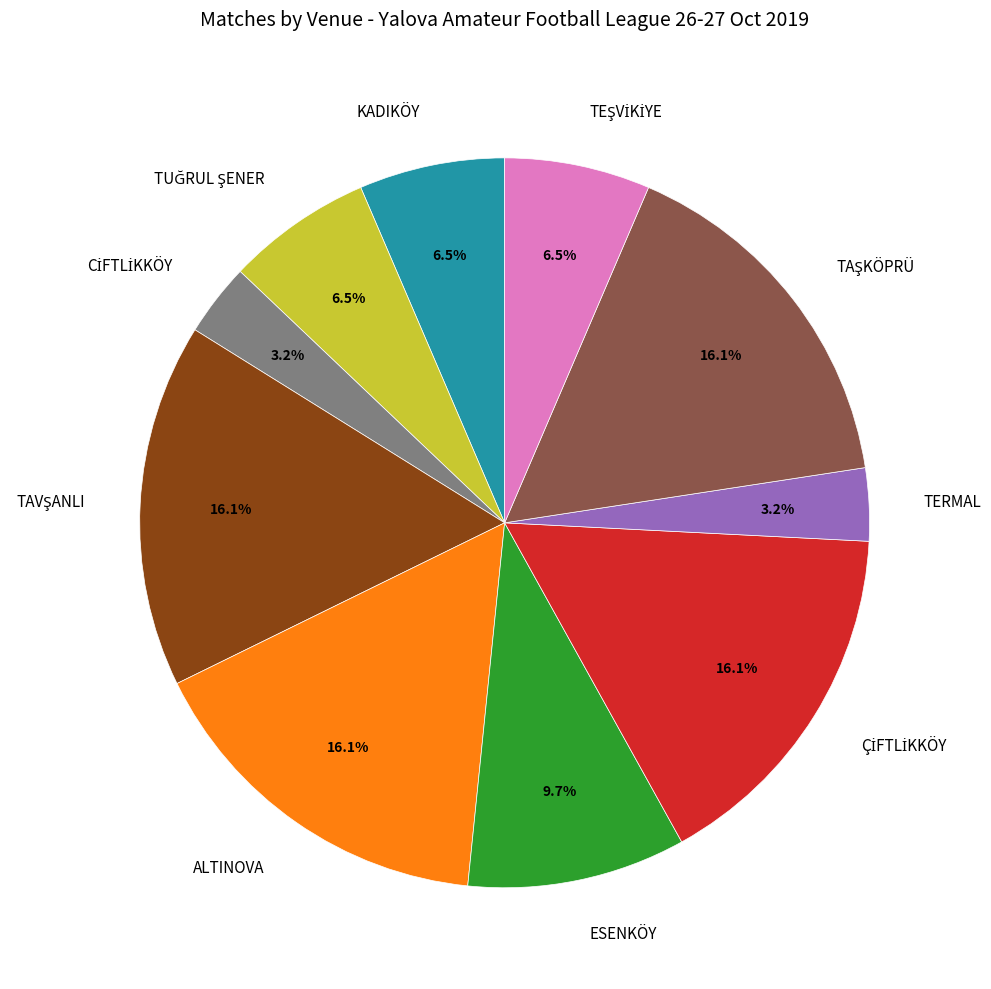

Is there a majority slice in this chart?

No